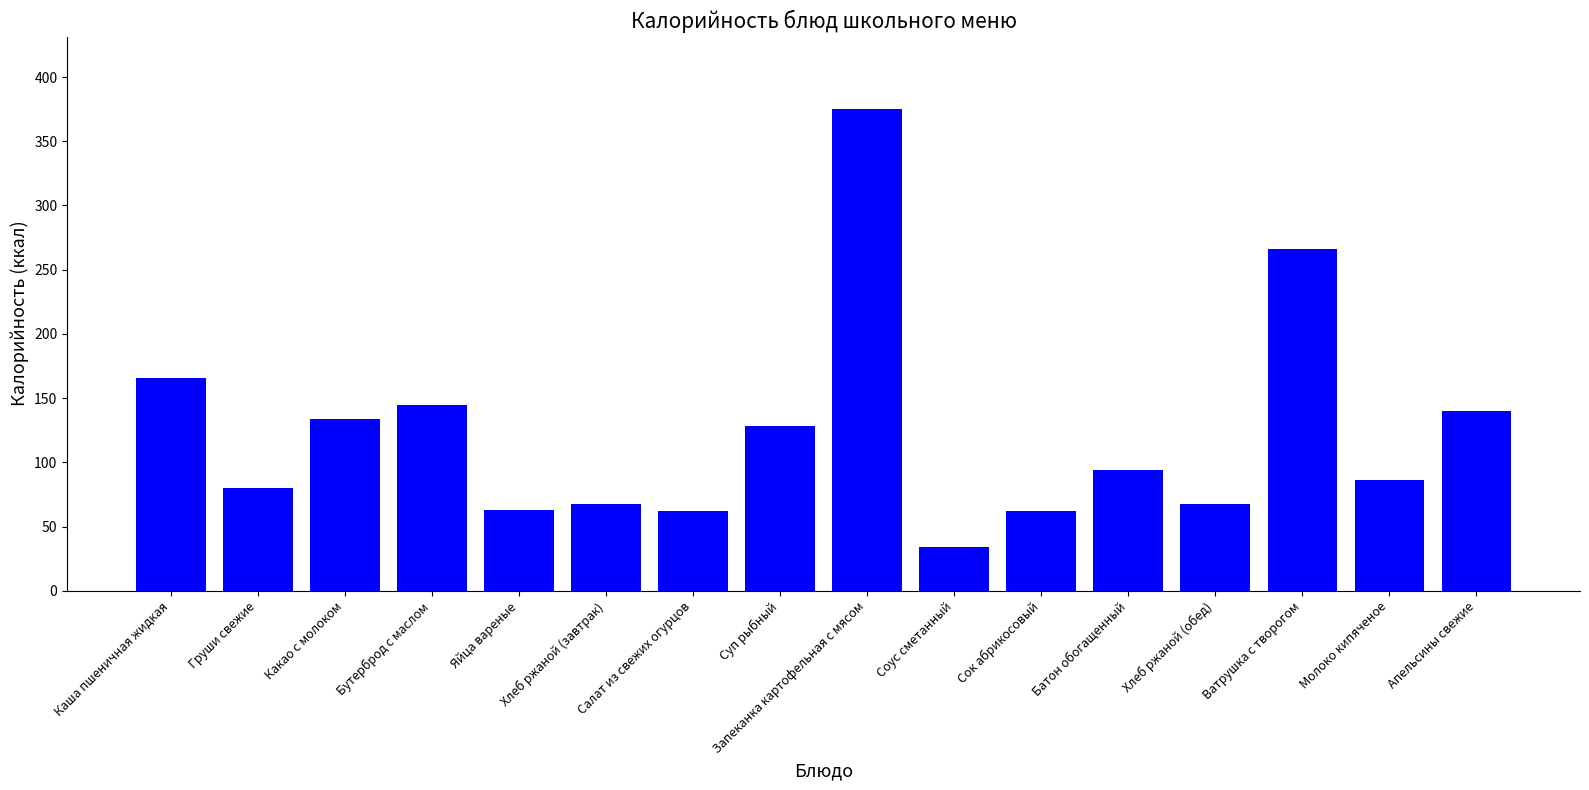

Is it true that the value at Бутерброд с маслом is 193.4?

False